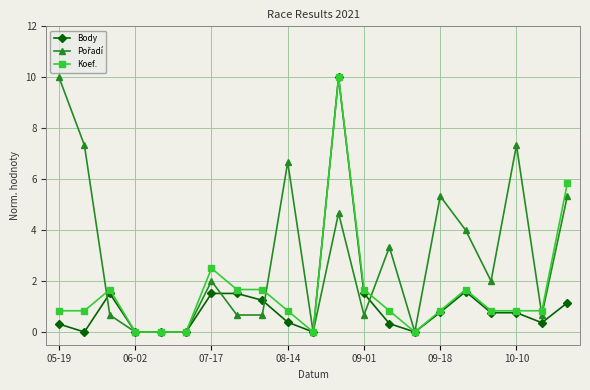

List the series in order of their overall mean, lowest first.

Body, Koef., Pořadí